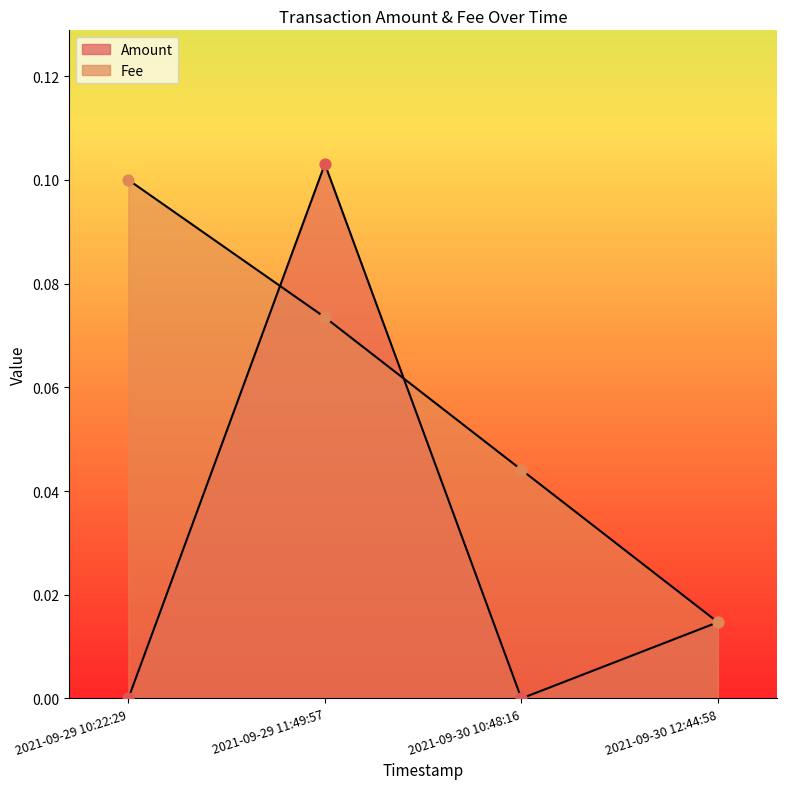

Which series has the largest Y range (max minus min)?

Amount